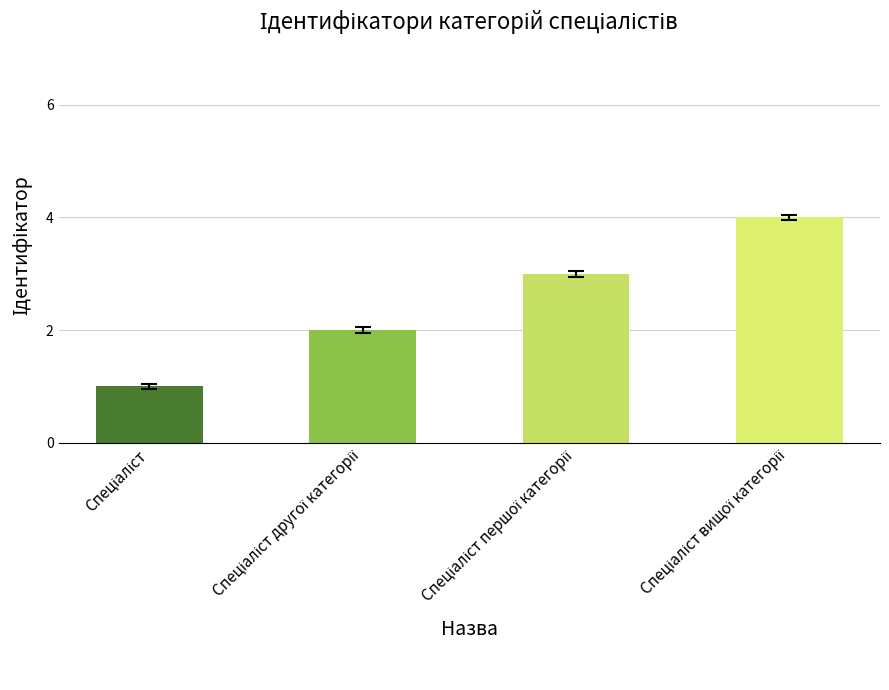

What is the sum of all values?

10